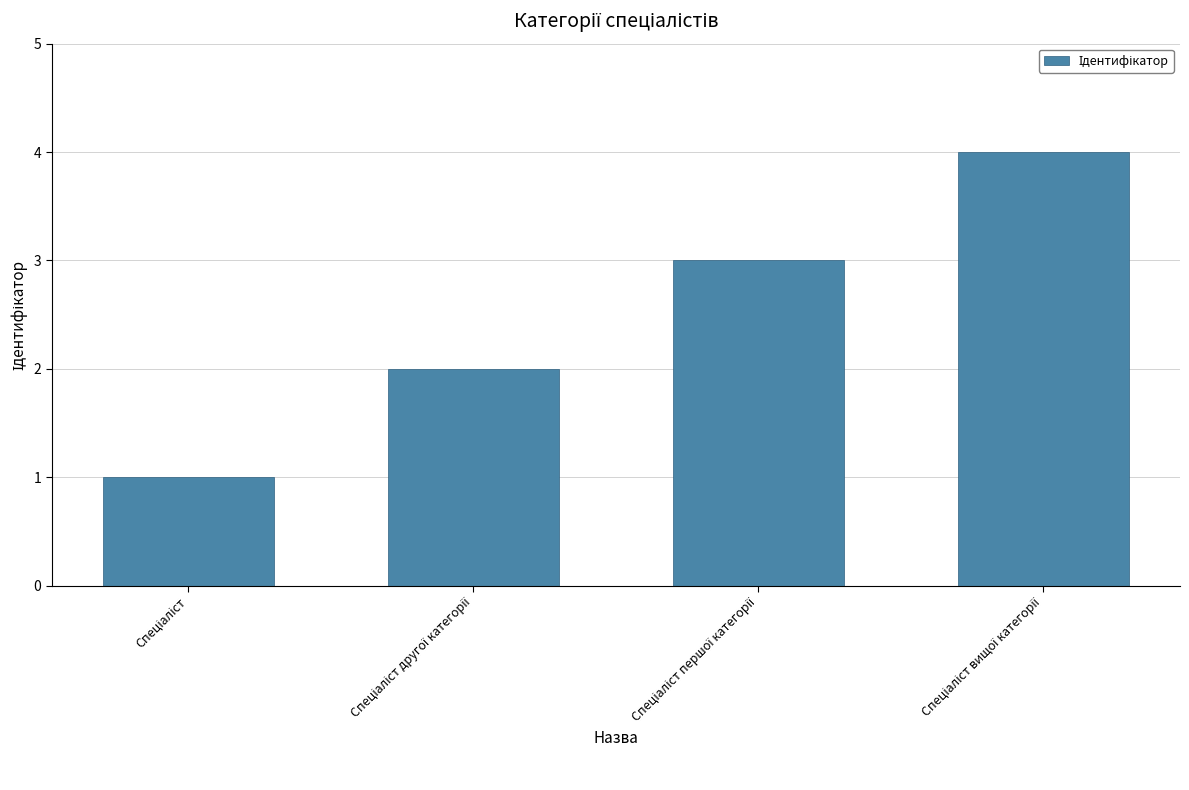

How many bars are there in total?

4